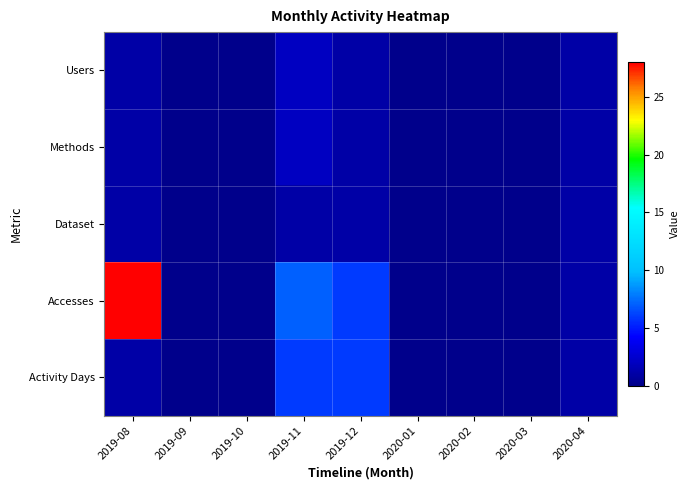

Reading left to right, what are all the values shown in this chart?

Users: 2019-08=1	2019-09=0	2019-10=0	2019-11=2	2019-12=1	2020-01=0	2020-02=0	2020-03=0	2020-04=1
Methods: 2019-08=1	2019-09=0	2019-10=0	2019-11=2	2019-12=1	2020-01=0	2020-02=0	2020-03=0	2020-04=1
Dataset: 2019-08=1	2019-09=0	2019-10=0	2019-11=1	2019-12=1	2020-01=0	2020-02=0	2020-03=0	2020-04=1
Accesses: 2019-08=28	2019-09=0	2019-10=0	2019-11=7	2019-12=6	2020-01=0	2020-02=0	2020-03=0	2020-04=1
Activity Days: 2019-08=1	2019-09=0	2019-10=0	2019-11=6	2019-12=6	2020-01=0	2020-02=0	2020-03=0	2020-04=1